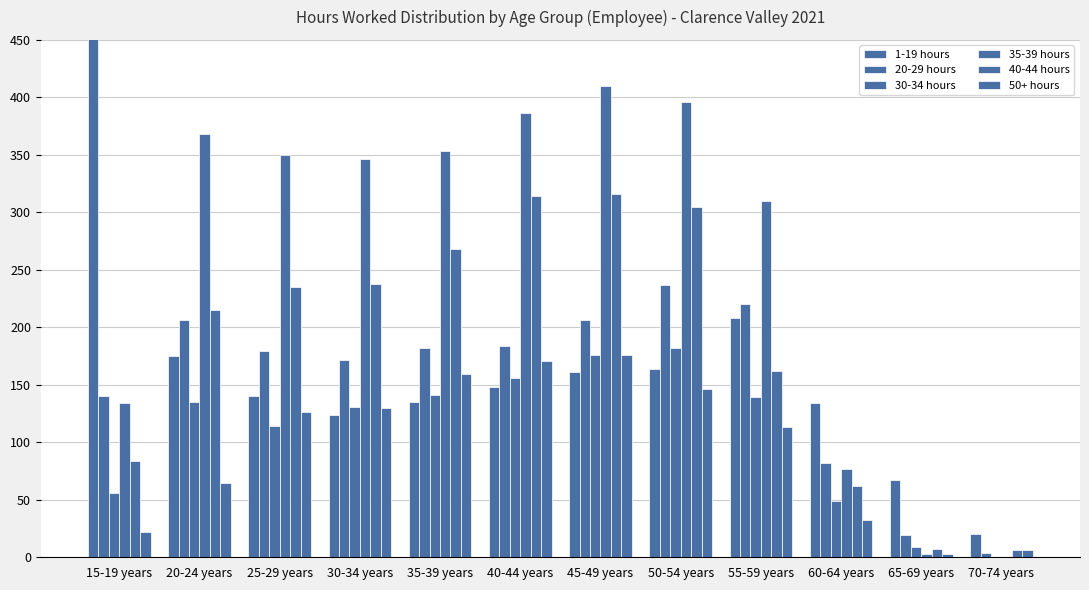

What is the total value across all series at 45-49 years?

1445